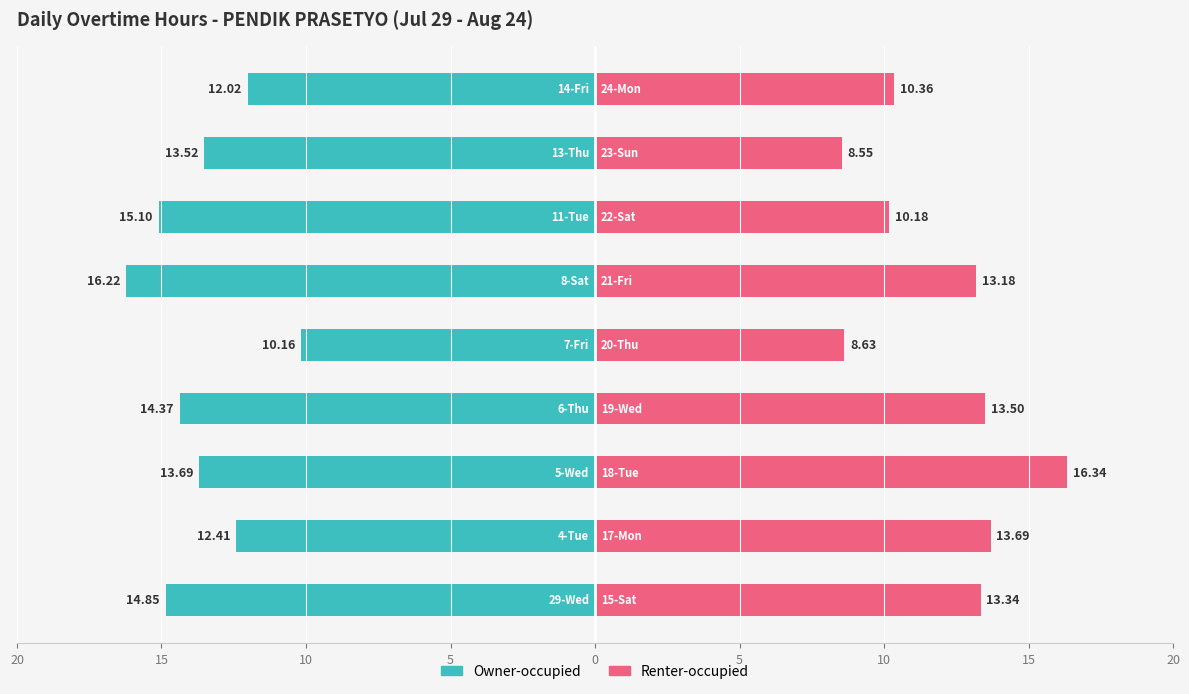

What are all the series names shown in the legend?

Owner-occupied, Renter-occupied